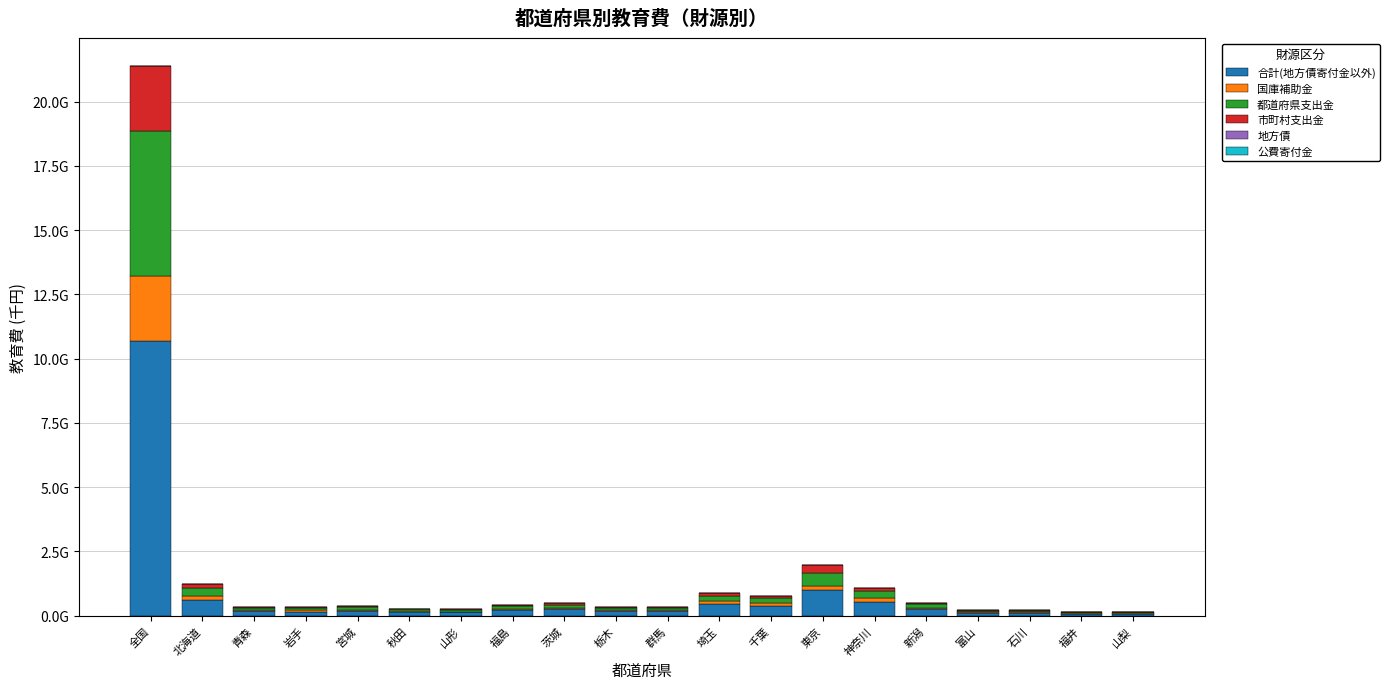

The 国庫補助金 series shows 158106148 at 北海道. True or false?

True